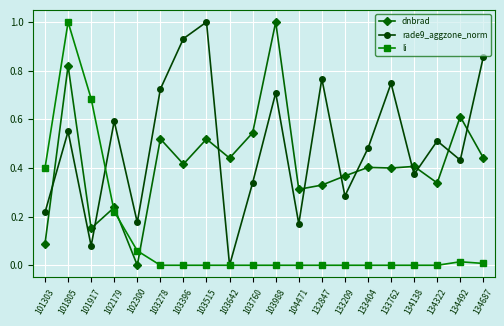

What are all the series names shown in the legend?

dnbrad, rade9_aggzone_norm, li